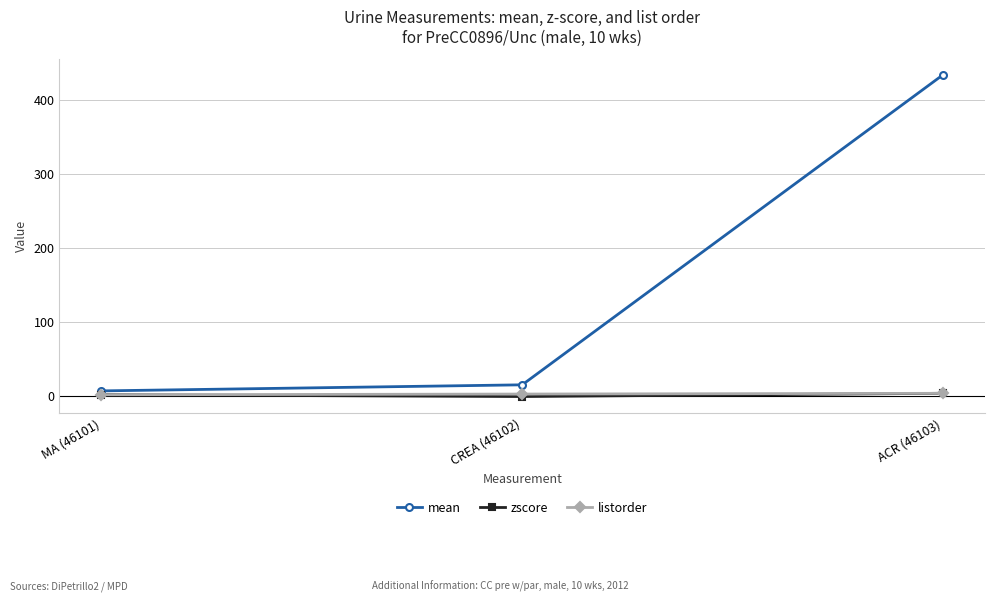

What is the greatest value displayed?

434.0